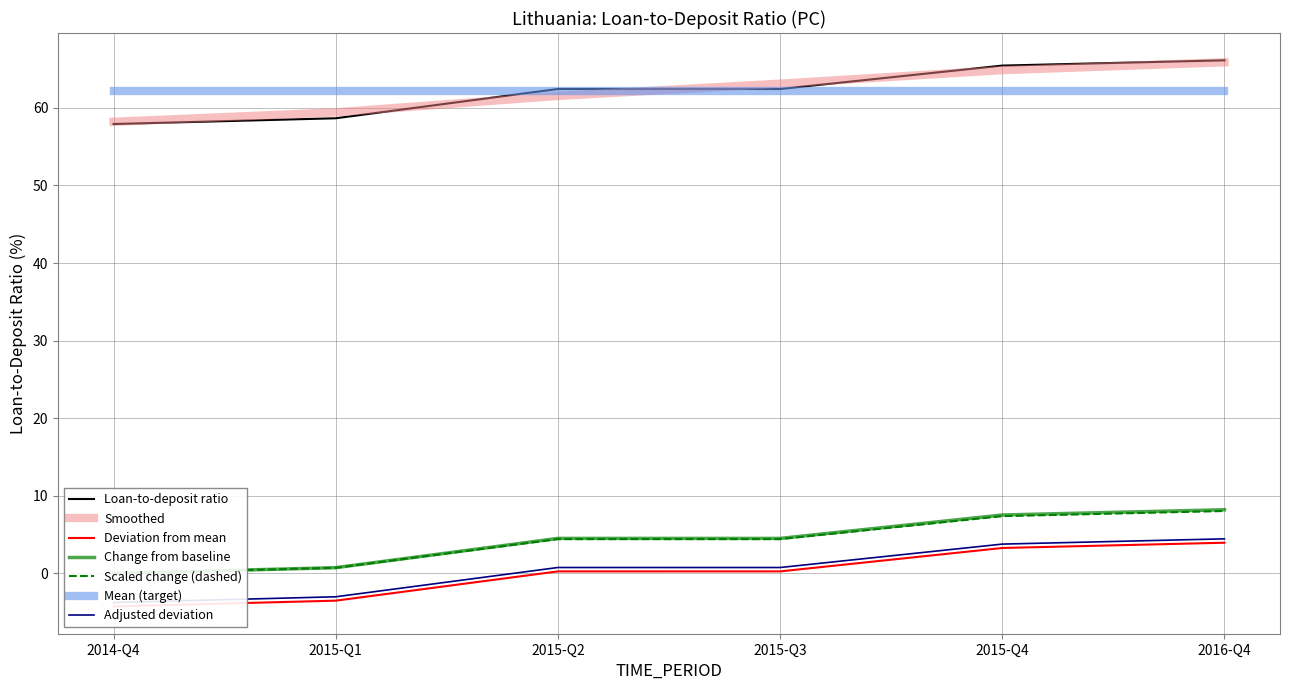

True or false: the data shows 66.1 at 2016-Q4.

True